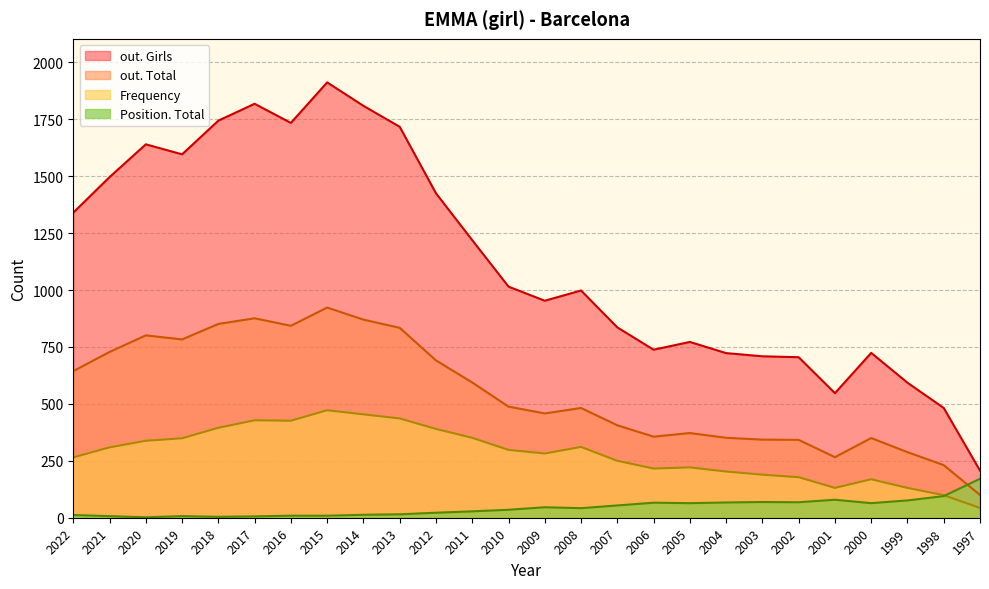

Where does the Position. Total series first go above 42?

2009